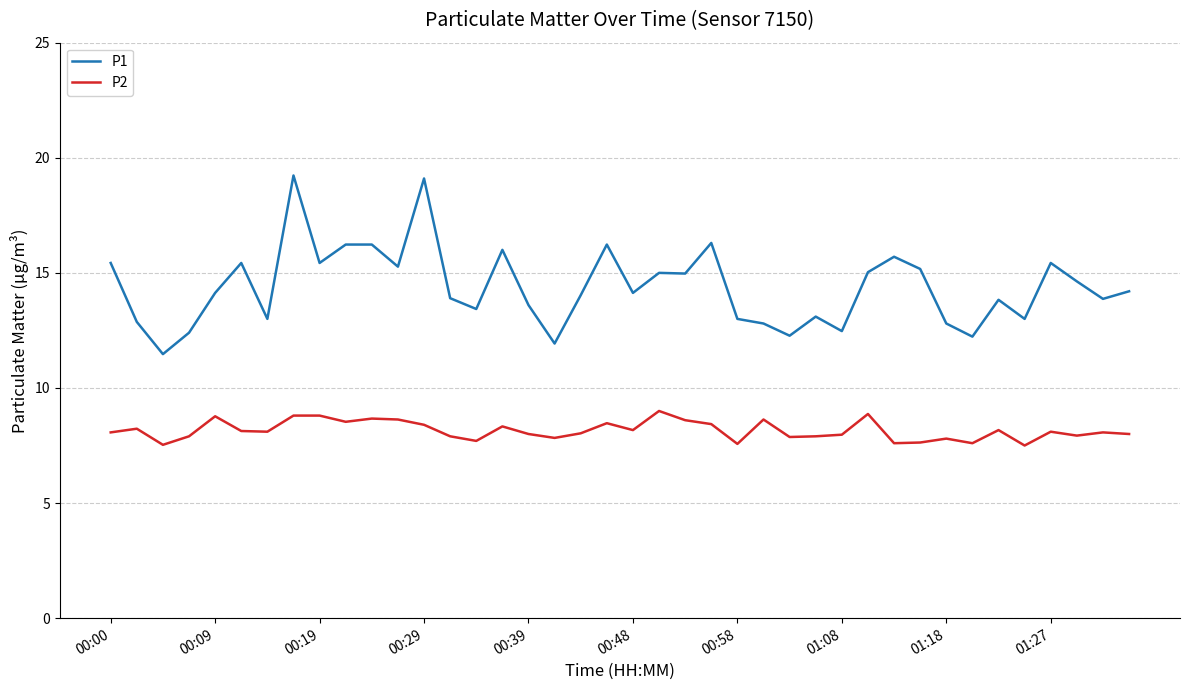

List the series in order of their peak value, highest first.

P1, P2